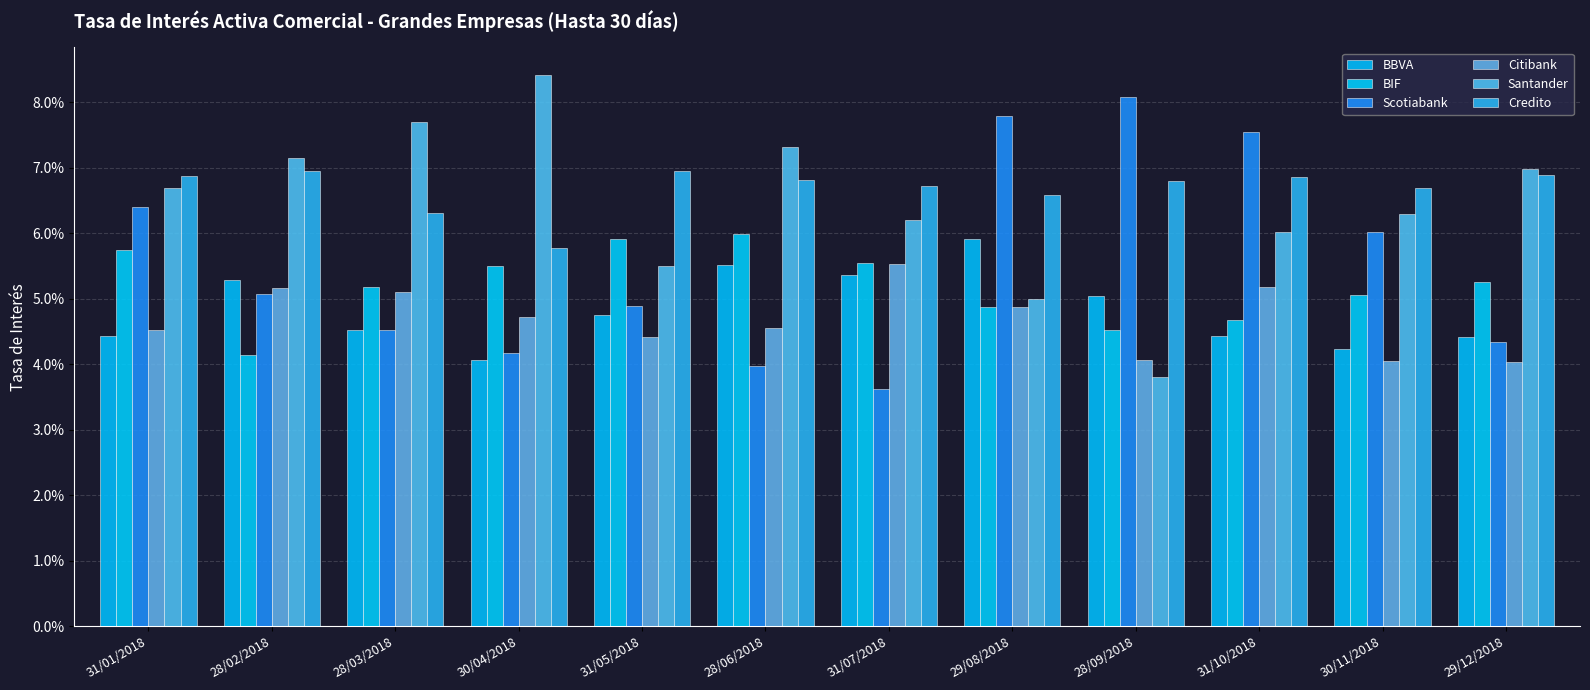

Reading right to left, what are all the values shown in this chart?

BBVA: 0.0	0.0	0.0	0.1	0.1	0.1	0.1	0.0	0.0	0.0	0.1	0.0
BIF: 0.1	0.1	0.0	0.0	0.0	0.1	0.1	0.1	0.1	0.1	0.0	0.1
Scotiabank: 0.0	0.1	0.1	0.1	0.1	0.0	0.0	0.0	0.0	0.0	0.1	0.1
Citibank: 0.0	0.0	0.1	0.0	0.0	0.1	0.0	0.0	0.0	0.1	0.1	0.0
Santander: 0.1	0.1	0.1	0.0	0.0	0.1	0.1	0.1	0.1	0.1	0.1	0.1
Credito: 0.1	0.1	0.1	0.1	0.1	0.1	0.1	0.1	0.1	0.1	0.1	0.1